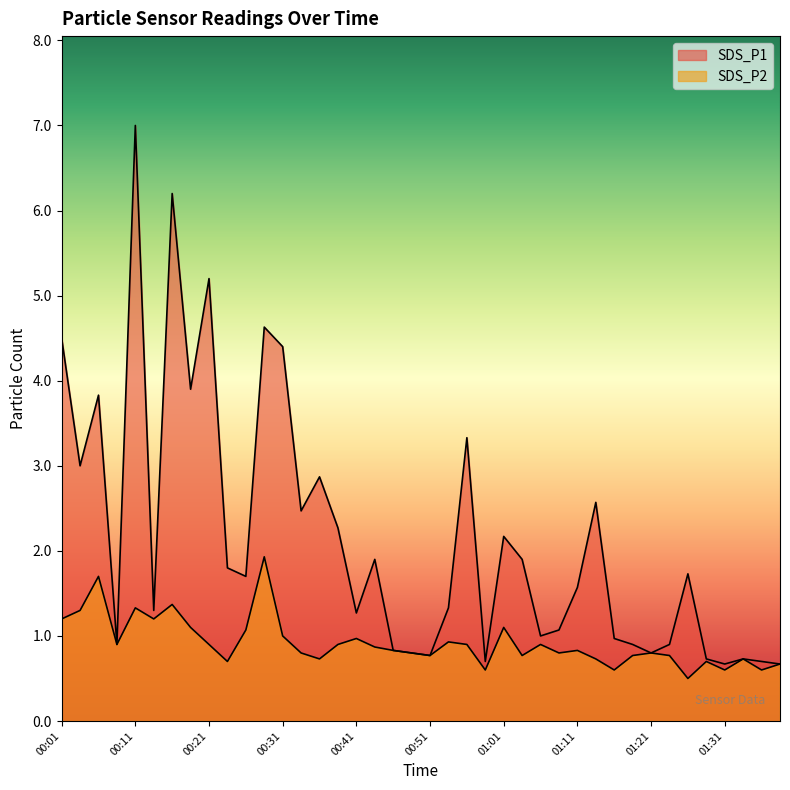

Which series changed the most between 01:01 and 01:33?

SDS_P1